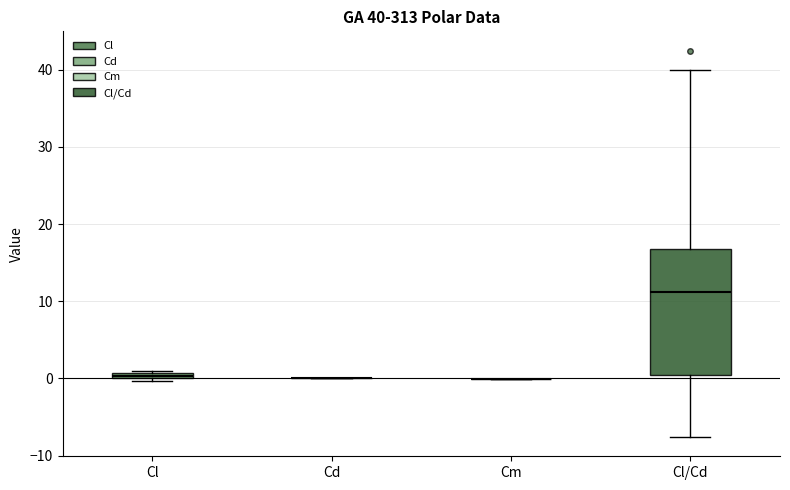

Which box is the tallest, from its lower edge to its upper edge?

Cl/Cd